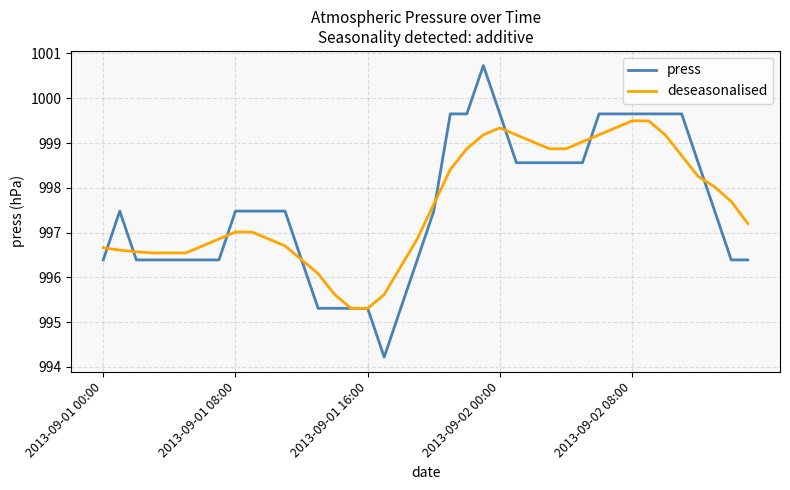

What is the minimum value for deseasonalised?

995.3